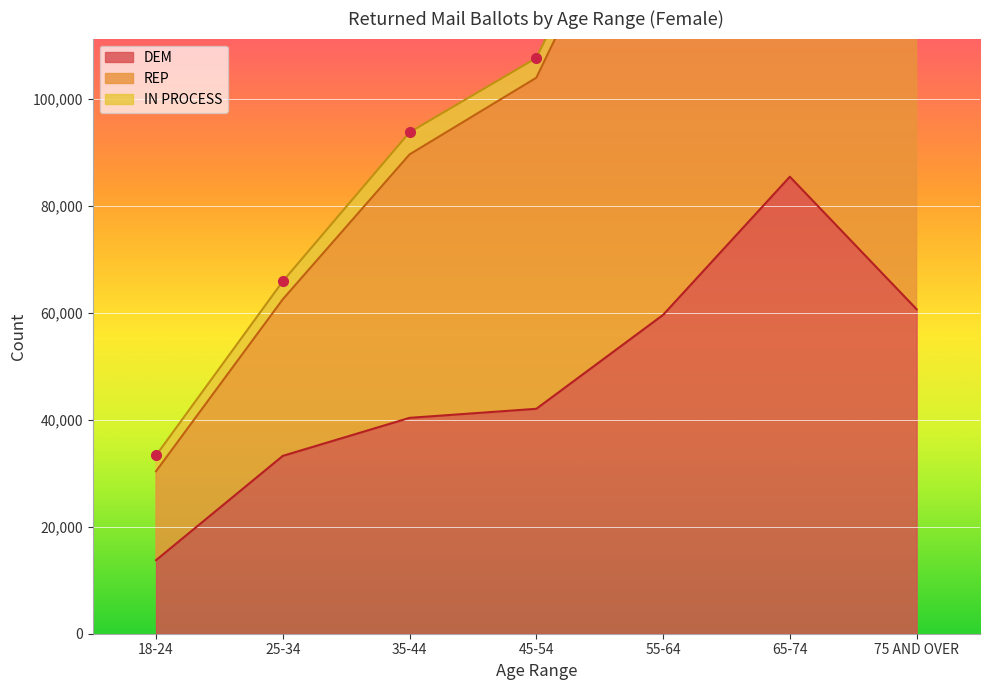

What is the maximum value for REP?

184608